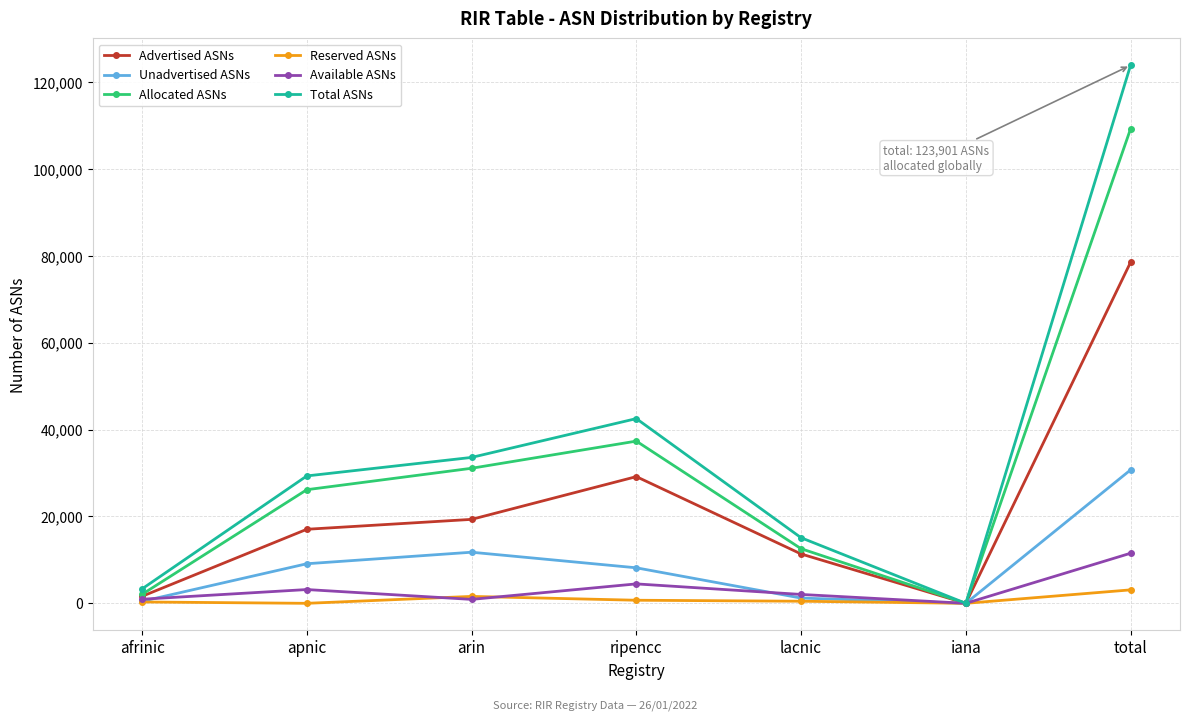

List the series in order of their peak value, highest first.

Total ASNs, Allocated ASNs, Advertised ASNs, Unadvertised ASNs, Available ASNs, Reserved ASNs